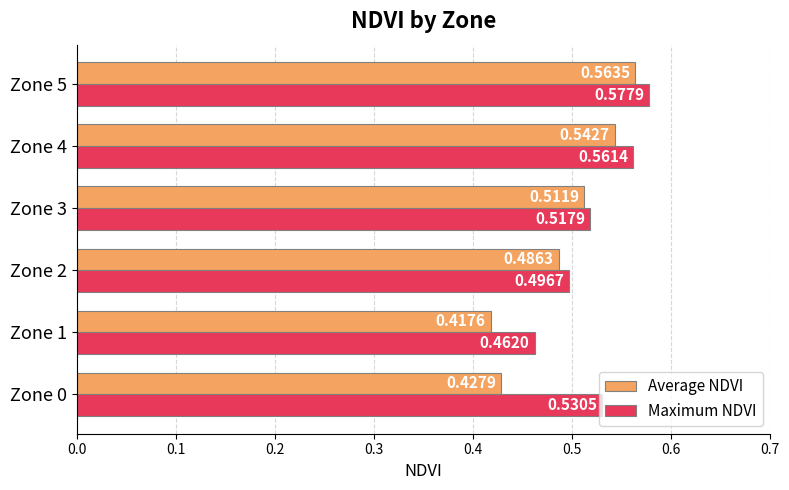

At how many categories does at least one series exceed 0?

6